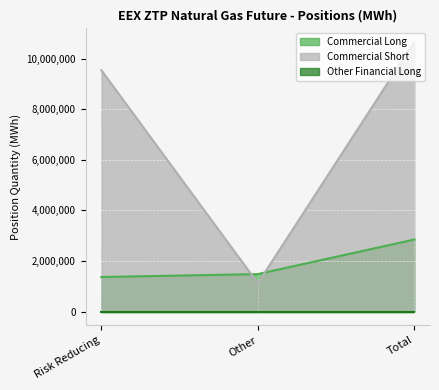

What is the difference between the second highest and minimum values in the Commercial Short series?

8419334